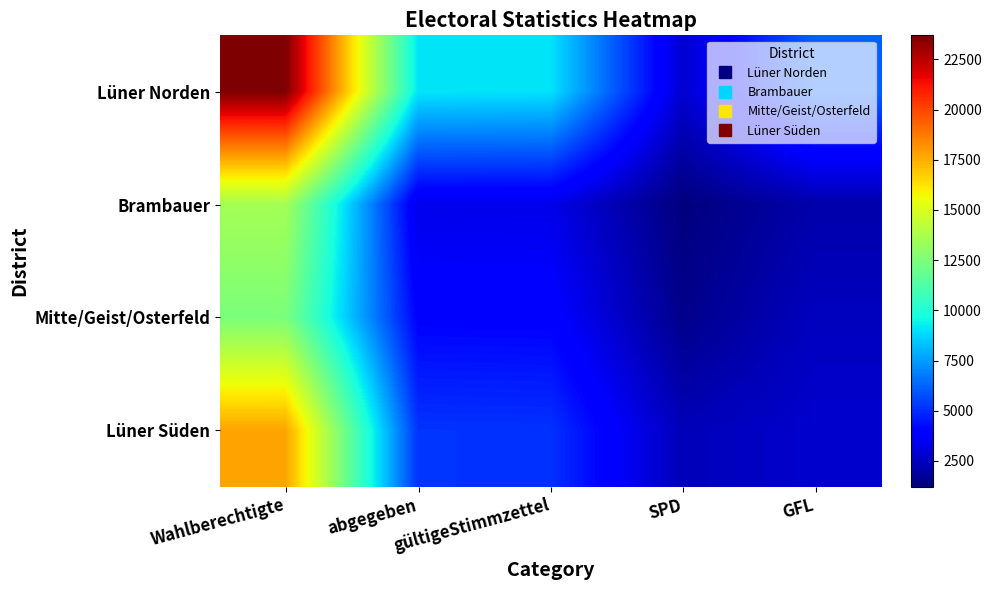

Reading right to left, list all the values displayed in this chart.

Lüner Norden: GFL=6217	SPD=2837	gültigeStimmzettel=9054	abgegeben=9116	Wahlberechtigte=23696
Brambauer: GFL=2105	SPD=1215	gültigeStimmzettel=3320	abgegeben=3338	Wahlberechtigte=13564
Mitte/Geist/Osterfeld: GFL=2497	SPD=1475	gültigeStimmzettel=3972	abgegeben=4007	Wahlberechtigte=12449
Lüner Süden: GFL=2785	SPD=2354	gültigeStimmzettel=5139	abgegeben=5178	Wahlberechtigte=17730